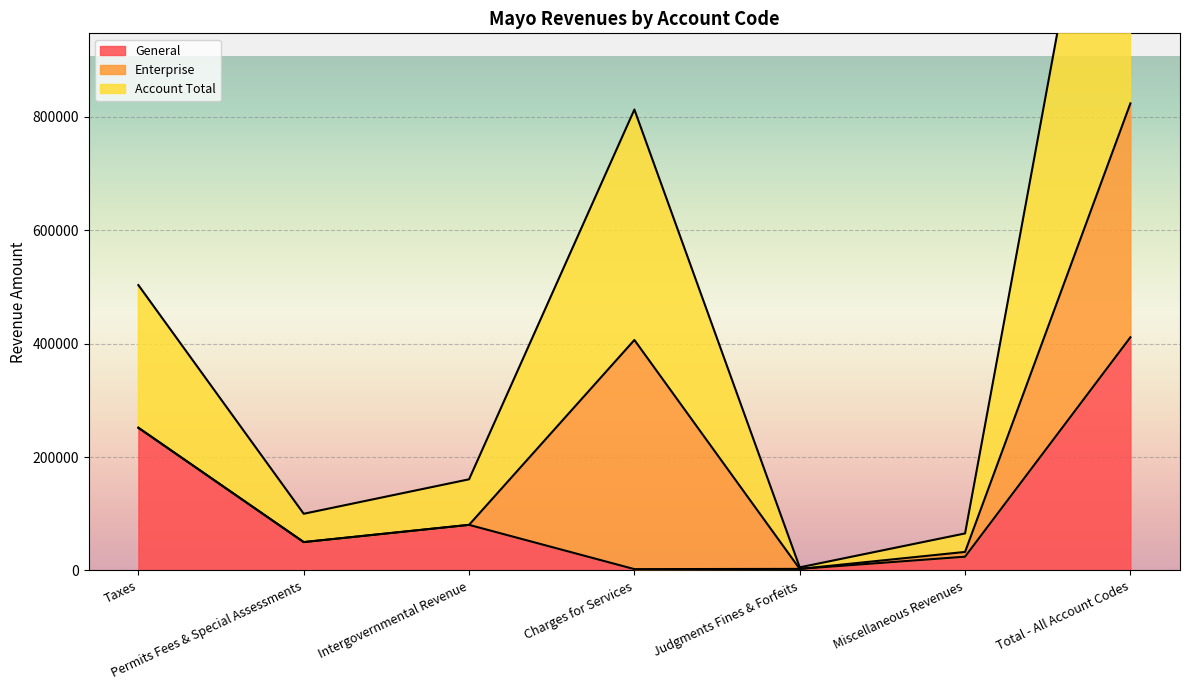

True or false: Account Total and General intersect in this chart.

False